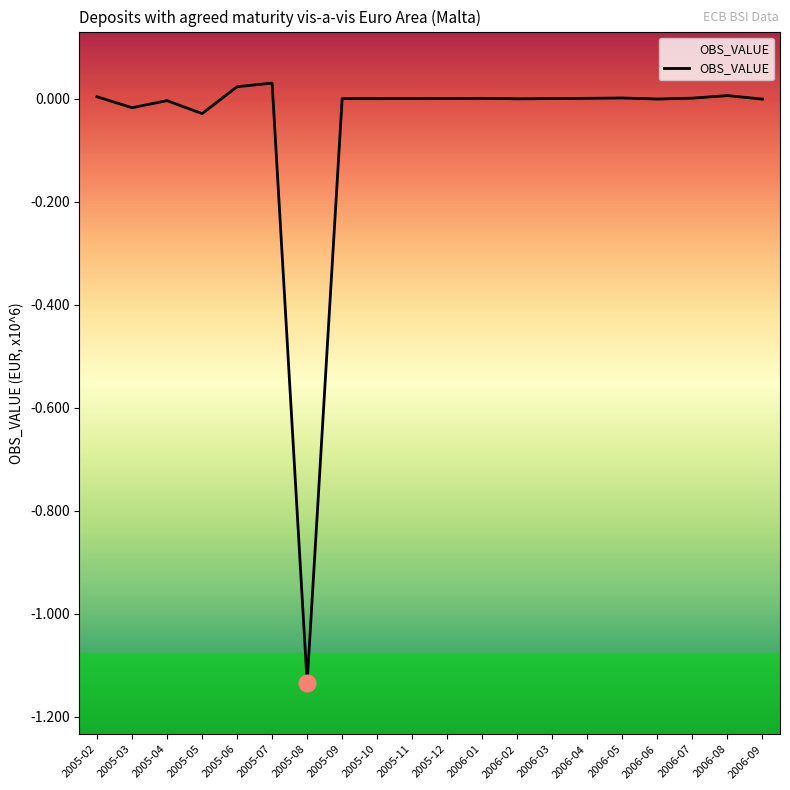

How many values are above zero?

9